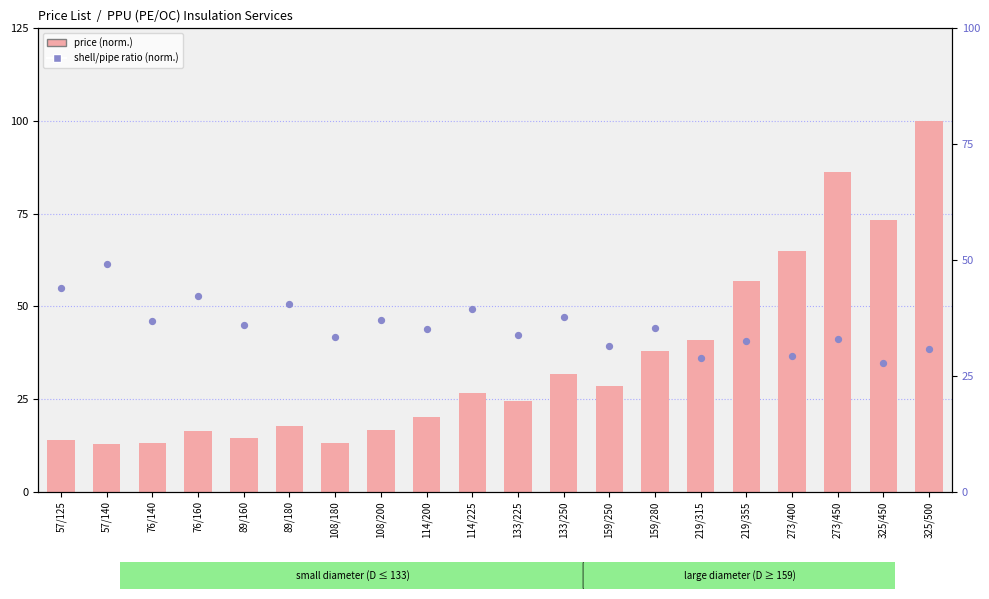

What is the total value across all series at 325/500?

130.8